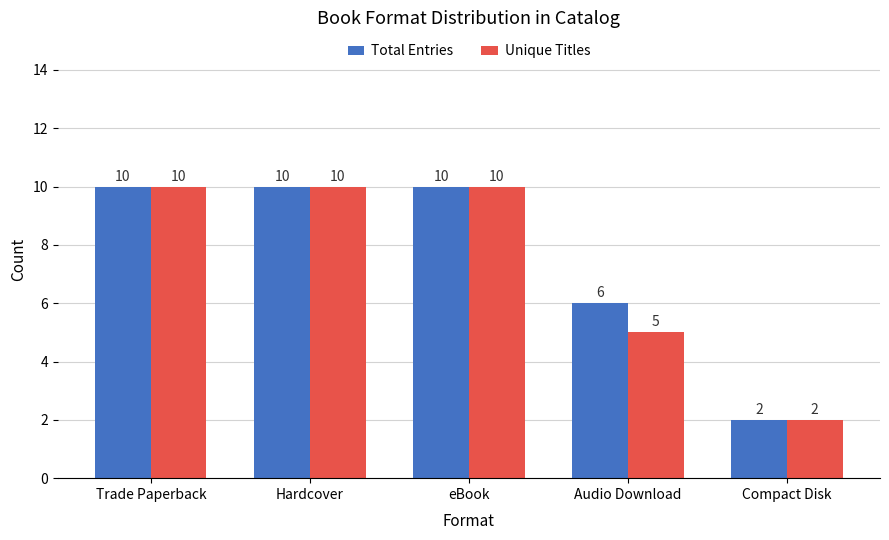

Reading left to right, list all the values displayed in this chart.

Total Entries: Trade Paperback=10	Hardcover=10	eBook=10	Audio Download=6	Compact Disk=2
Unique Titles: Trade Paperback=10	Hardcover=10	eBook=10	Audio Download=5	Compact Disk=2